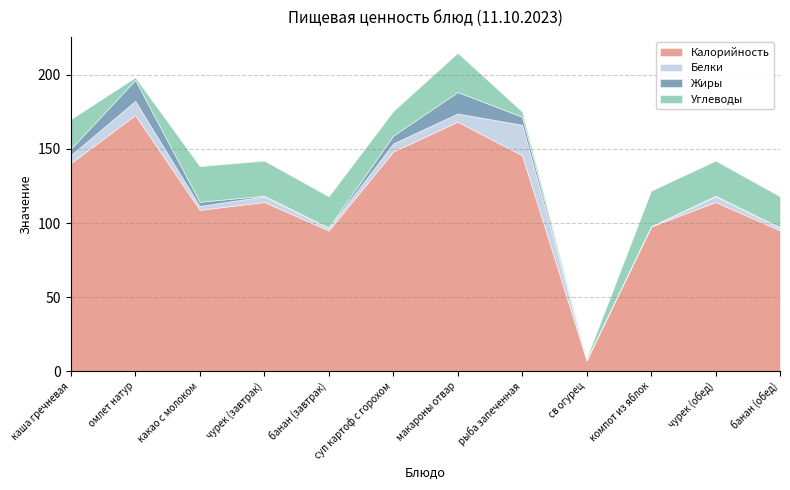

What is the label of the 5th point from the right?

рыба запеченная